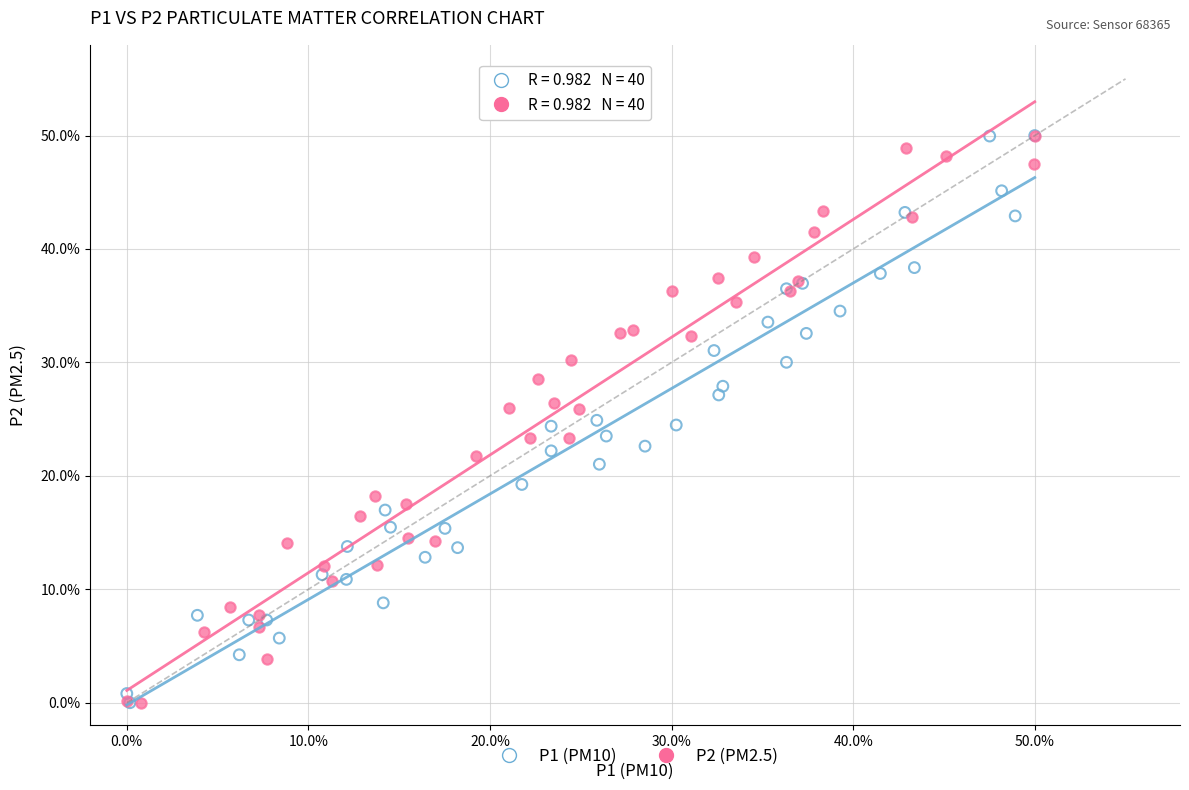

What are all the series names shown in the legend?

P1 (PM10), P2 (PM2.5)